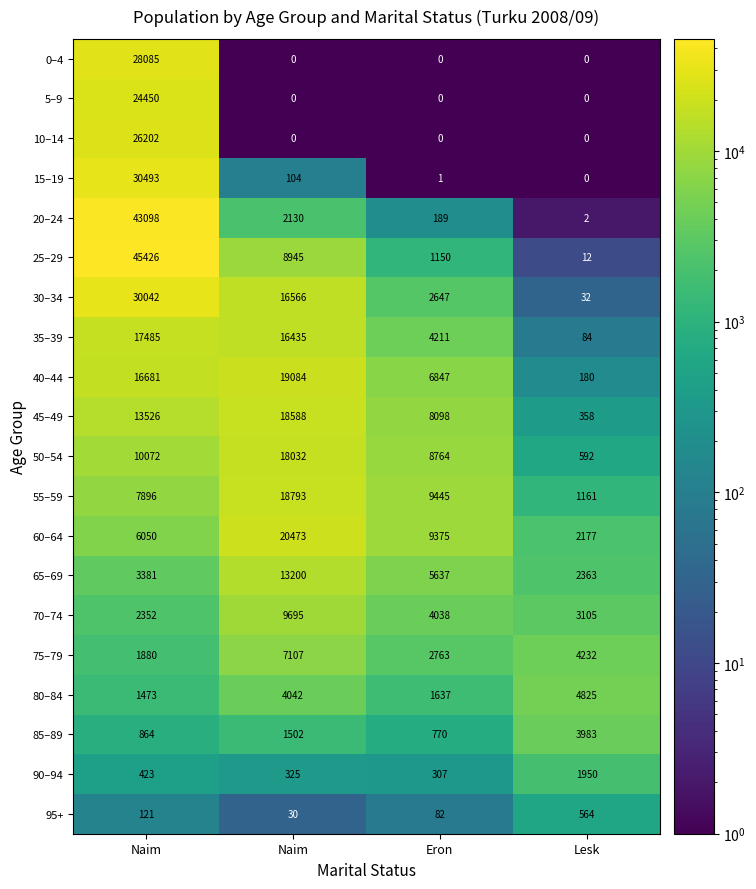

How many values in 15–19 are above zero?

3